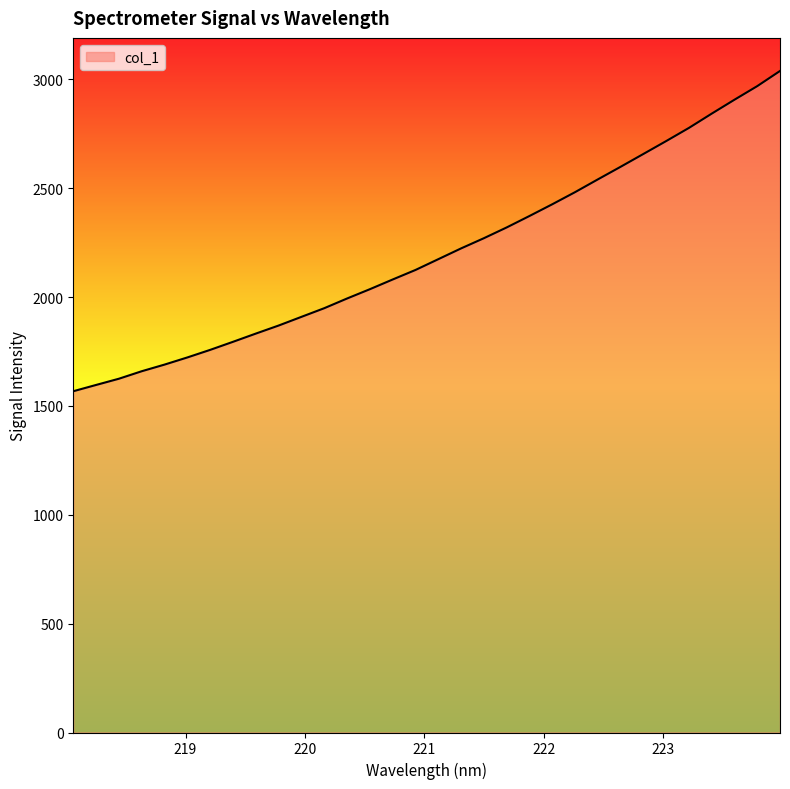

Does the chart have visible grid lines?

No